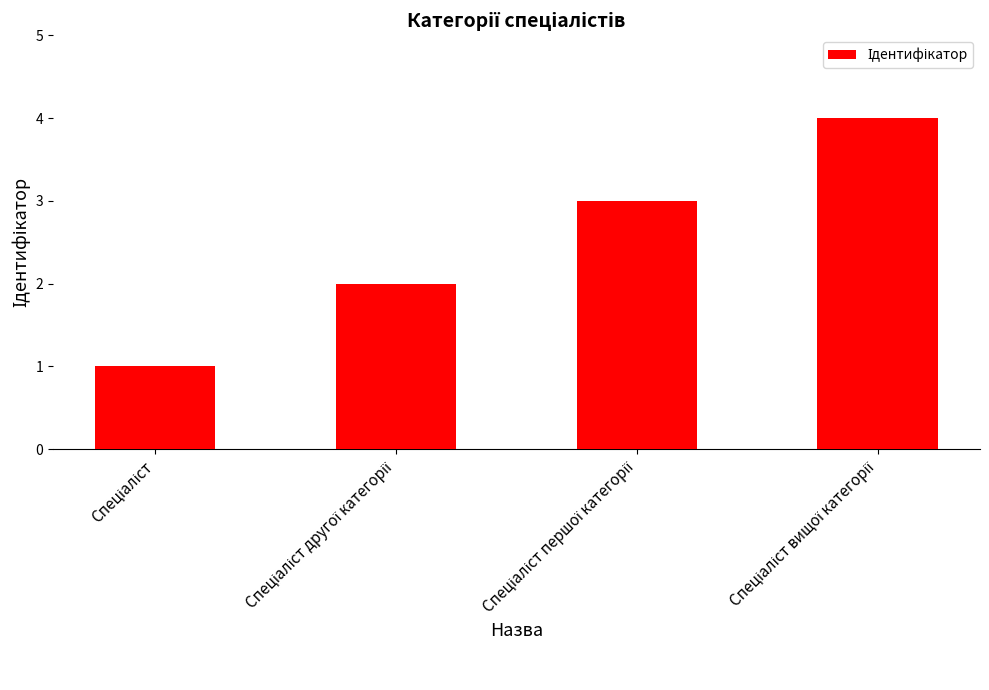

Are the bars horizontal?

No